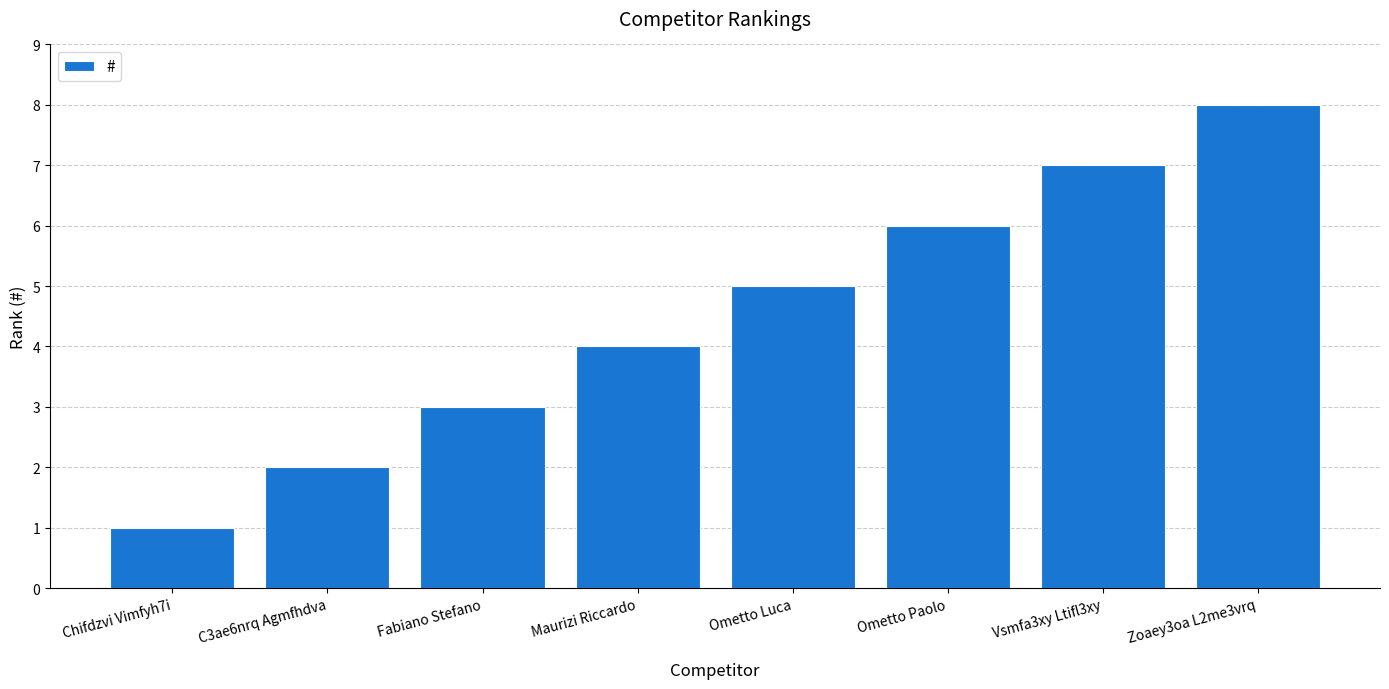

How many data points does each series have?

8